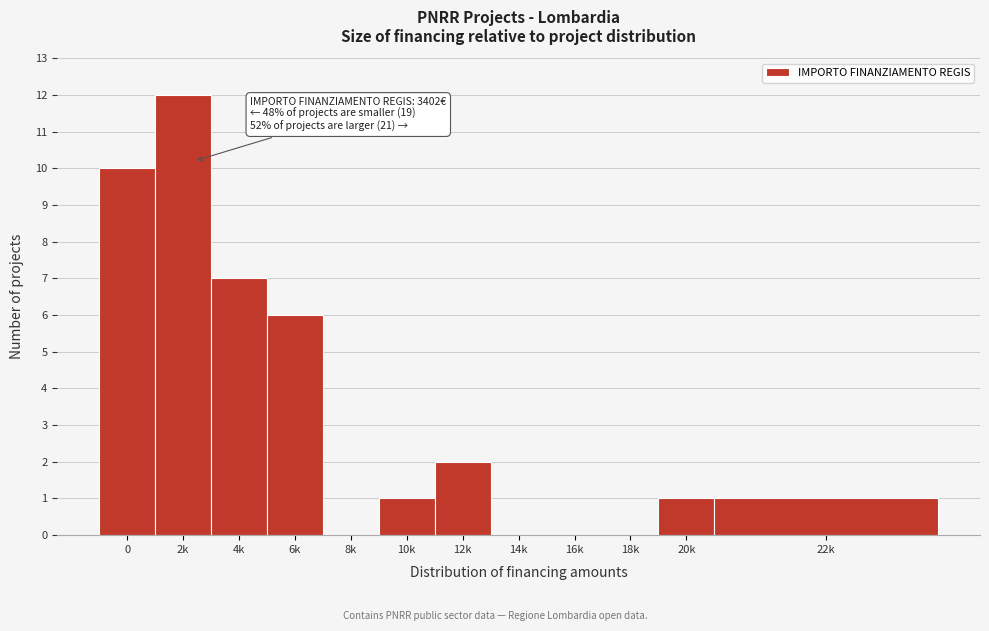

Reading left to right, what are all the values shown in this chart?

0=10	2k=12	4k=7	6k=6	8k=0	10k=1	12k=2	14k=0	16k=0	18k=0	20k=1	22k=1